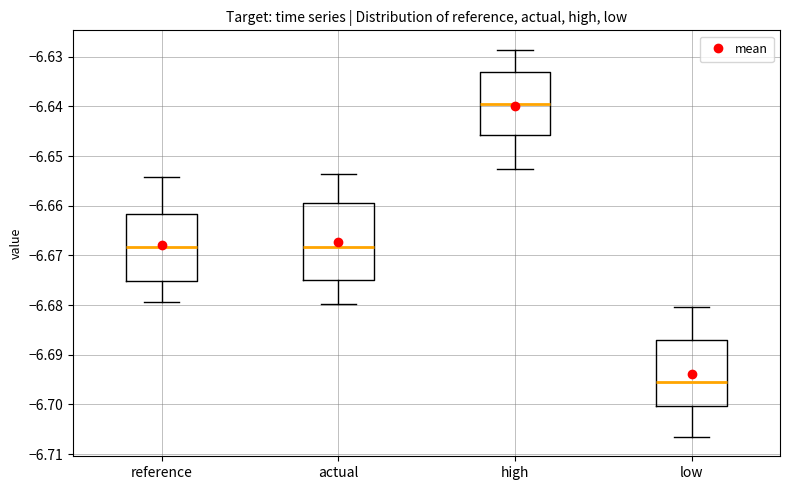

Reading left to right, transcribe this box plot: for each box, give where its median line is, the range the box spans, and where its two whiskers end, as read against the y-axis. The values are not printed on the chart, so give them approximately, as read against the axis.

reference: median -6.668, box -6.675 to -6.662, whiskers -6.679 to -6.654
actual: median -6.668, box -6.675 to -6.659, whiskers -6.680 to -6.654
high: median -6.640, box -6.646 to -6.633, whiskers -6.653 to -6.629
low: median -6.695, box -6.700 to -6.687, whiskers -6.707 to -6.680